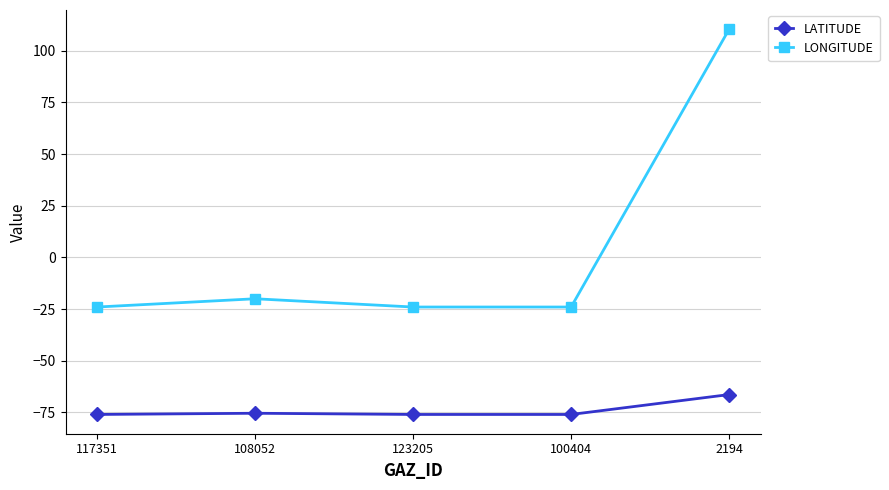

What are all the series names shown in the legend?

LATITUDE, LONGITUDE